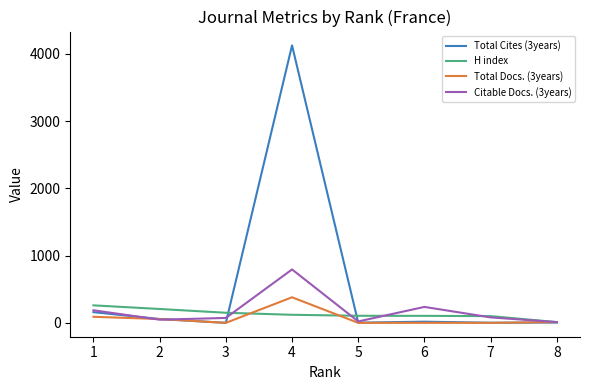

Which series has the largest total across all categories?

Total Cites (3years)